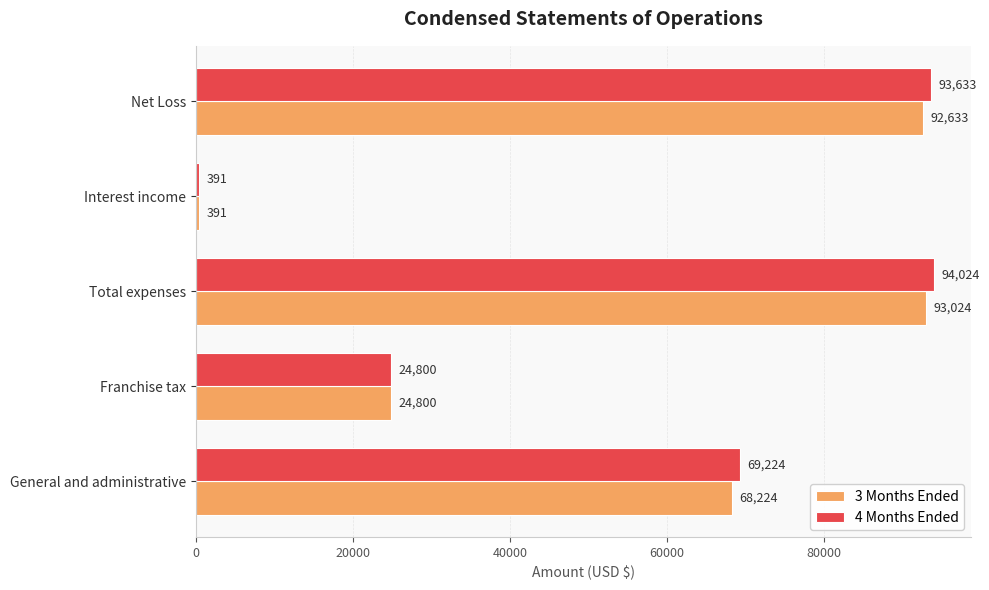

Rank the series by their maximum value, from lowest to highest.

3 Months Ended, 4 Months Ended